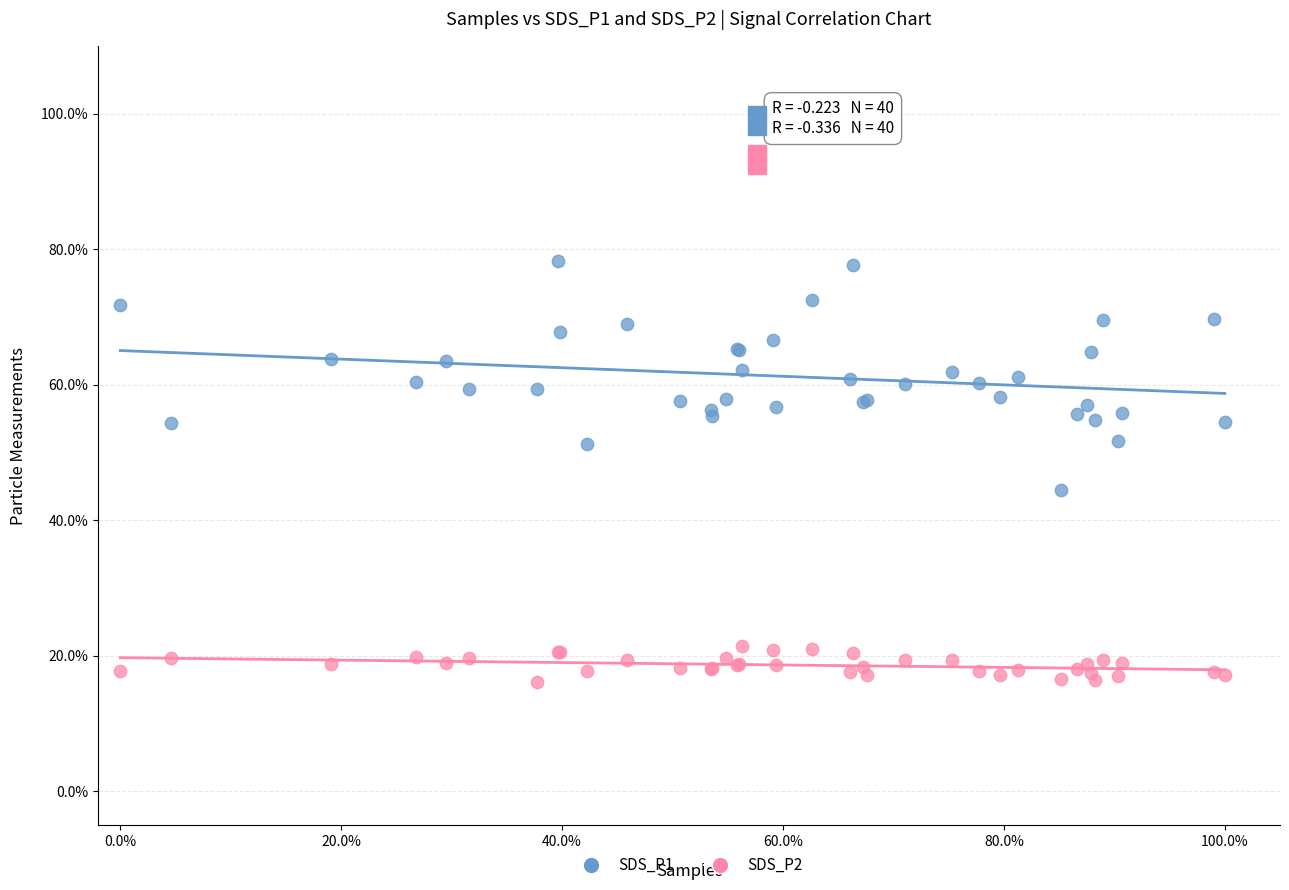

What is the X range (max minus min) for the scatter plot?

1.0